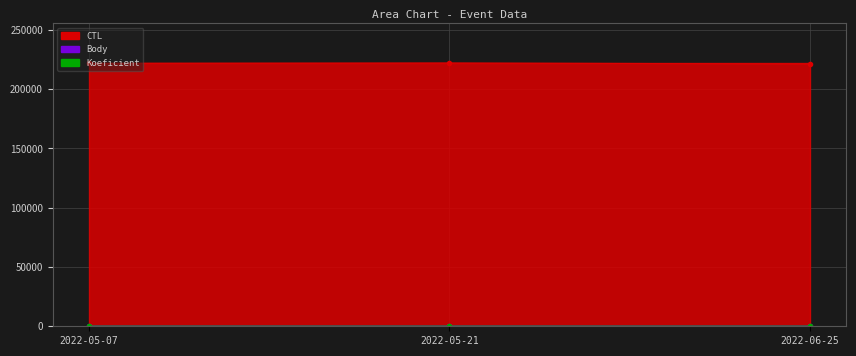

What is the difference between the maximum and second lowest values in the Body series?

1